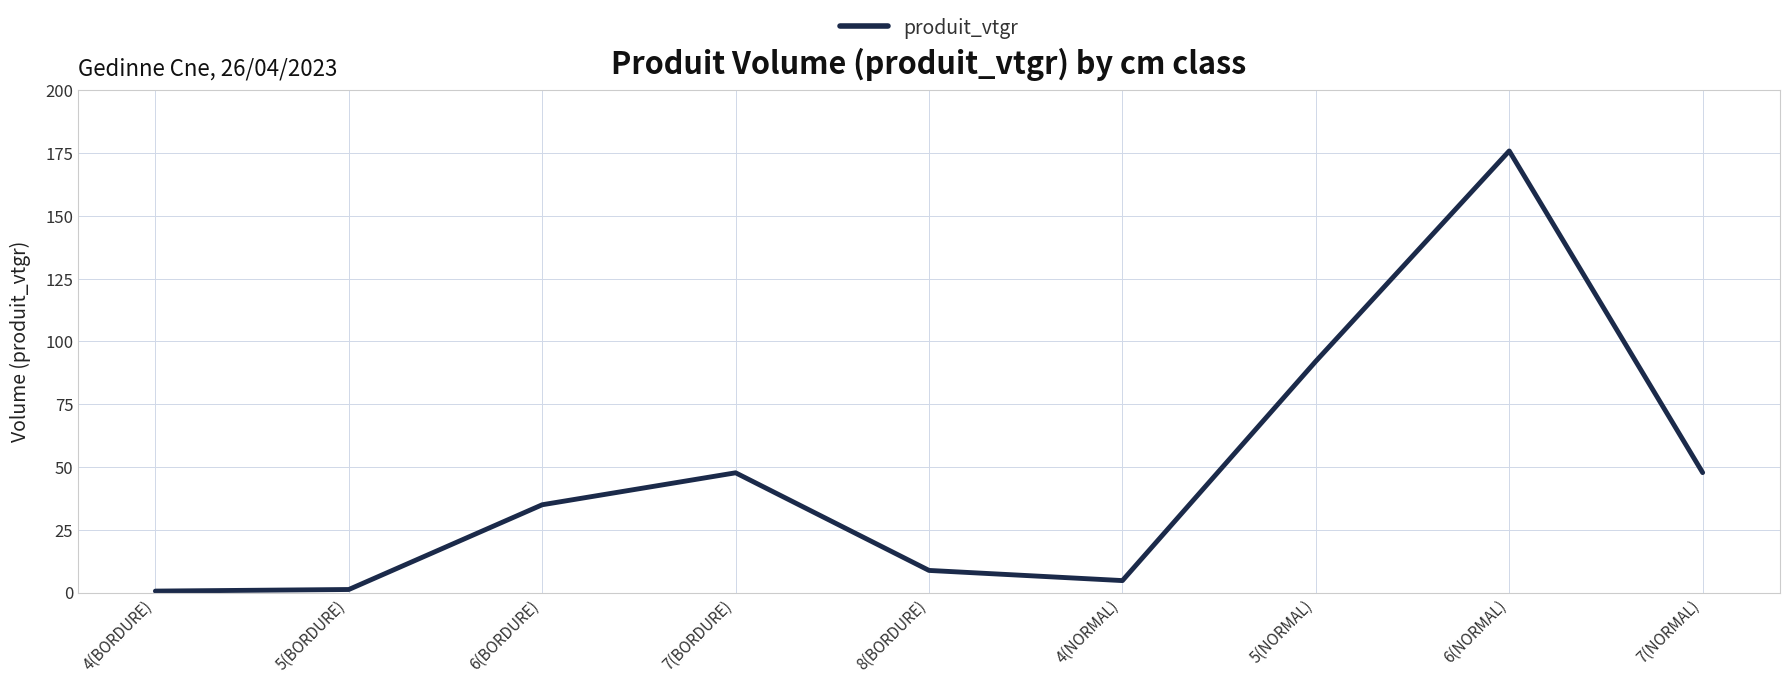

Which has a higher value, 4(NORMAL) or 4(BORDURE)?

4(NORMAL)